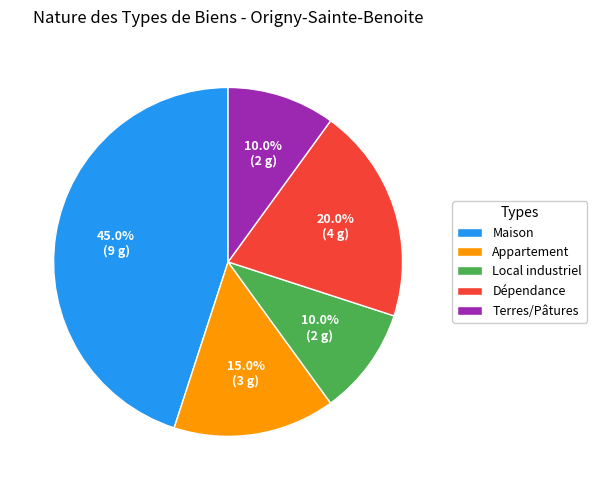

What is the largest slice in the pie chart?

Maison